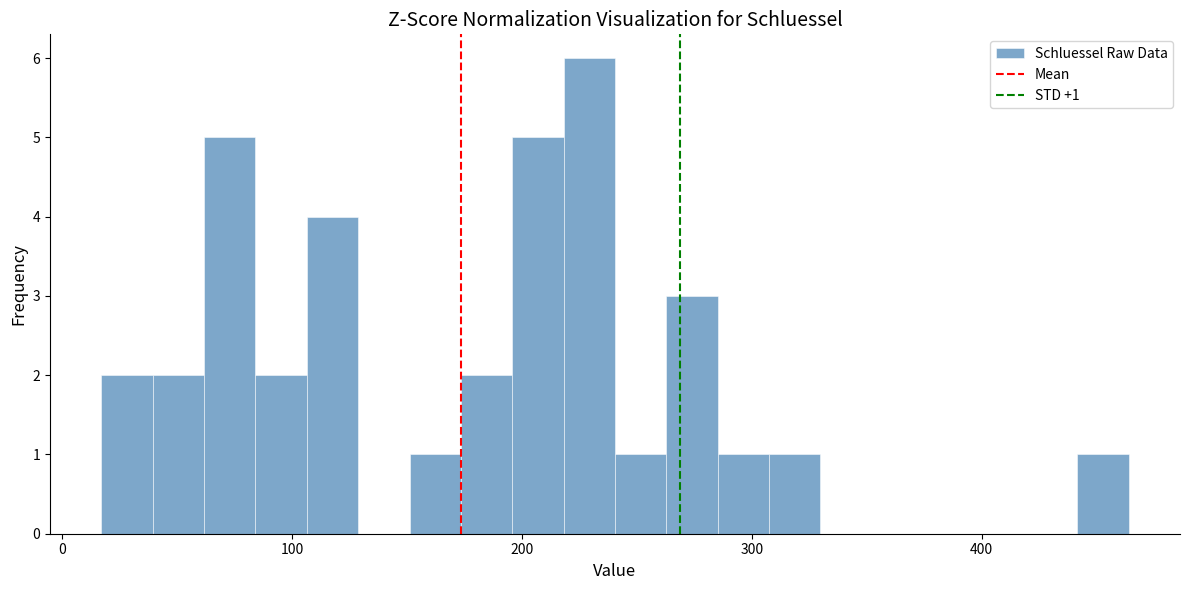

Around what value on the x-axis is the tallest bar? Give the approximate position of its centre, as read against the axis.

230